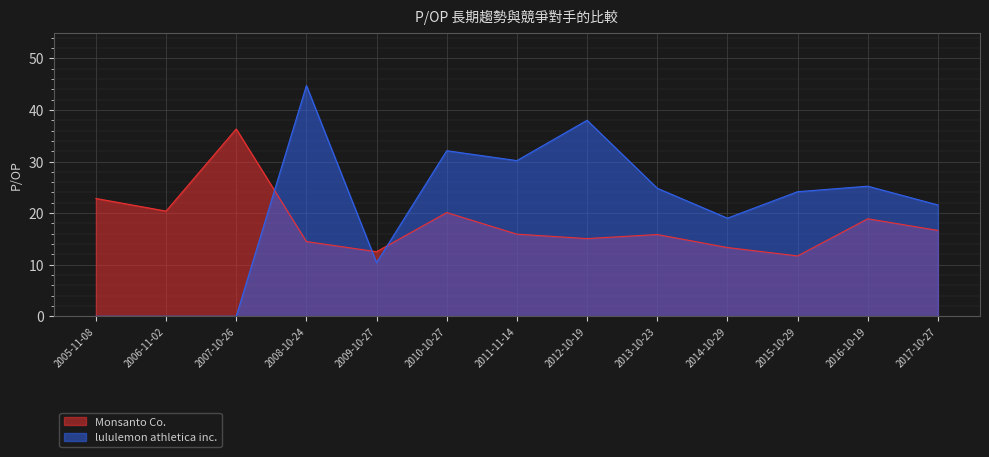

What is the average value of the Monsanto Co. series?

18.0